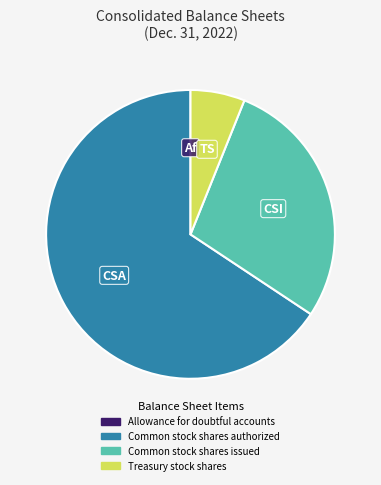

Between Common stock shares issued and Treasury stock shares, which is larger?

Common stock shares issued